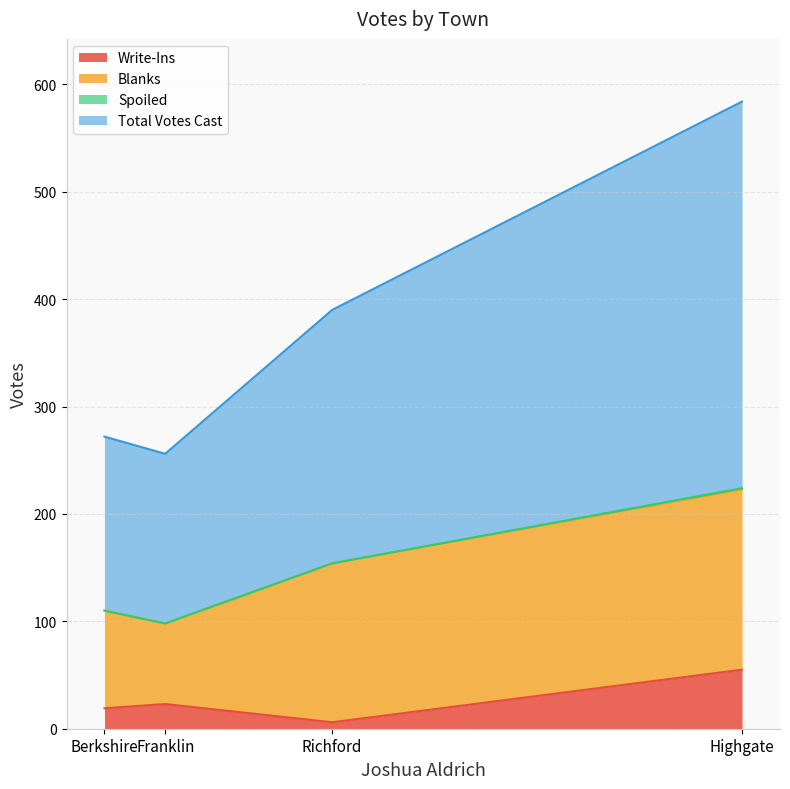

What is the maximum value for Spoiled?

1